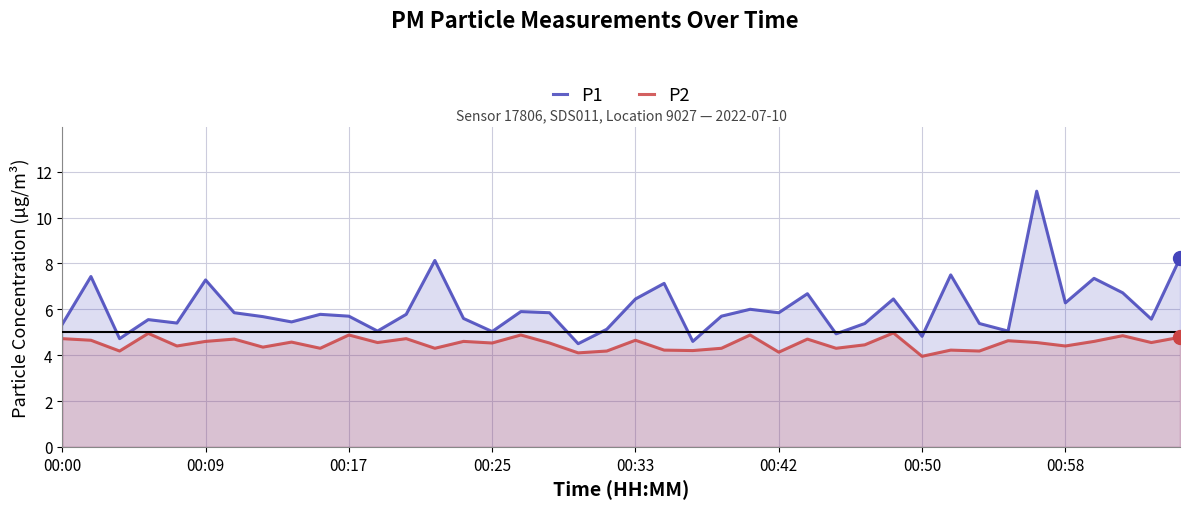

True or false: P2 and P1 cross at least once.

False